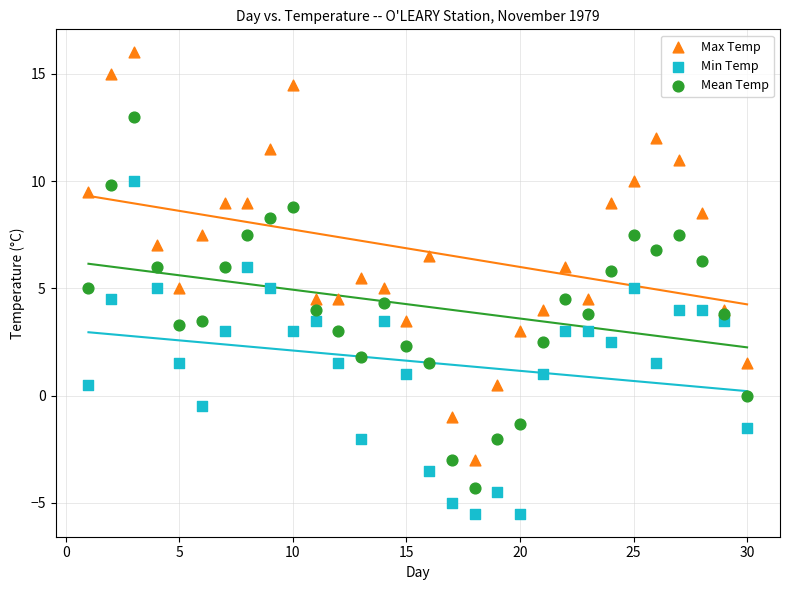

Which series reaches the maximum Y coordinate?

Max Temp